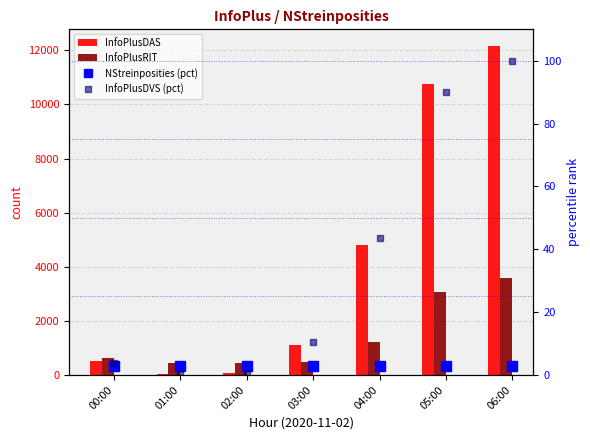

What is the value of the InfoPlusDAS bar at the 5th from the left?

4805.0